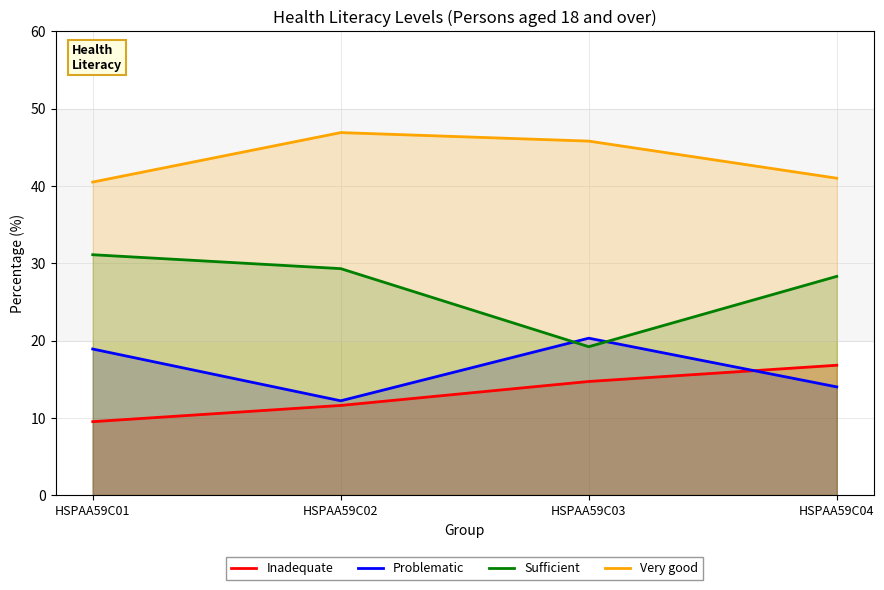

What is the smallest value displayed?

9.5